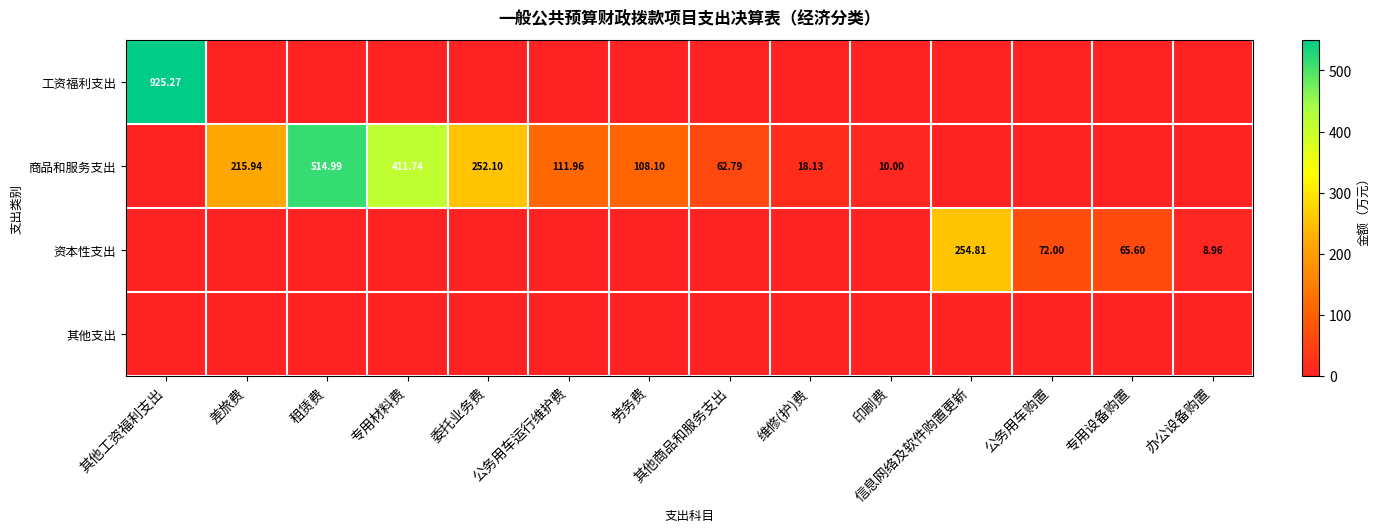

How many values in 资本性支出 are above zero?

4